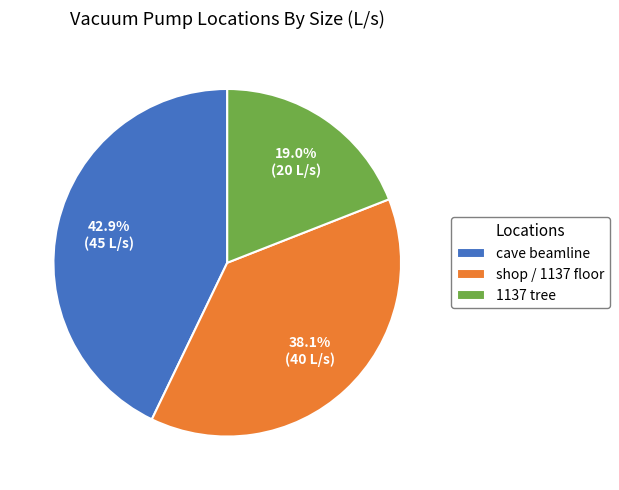

Approximately how many times larger is the value at 1137 tree compared to shop / 1137 floor?

0.5